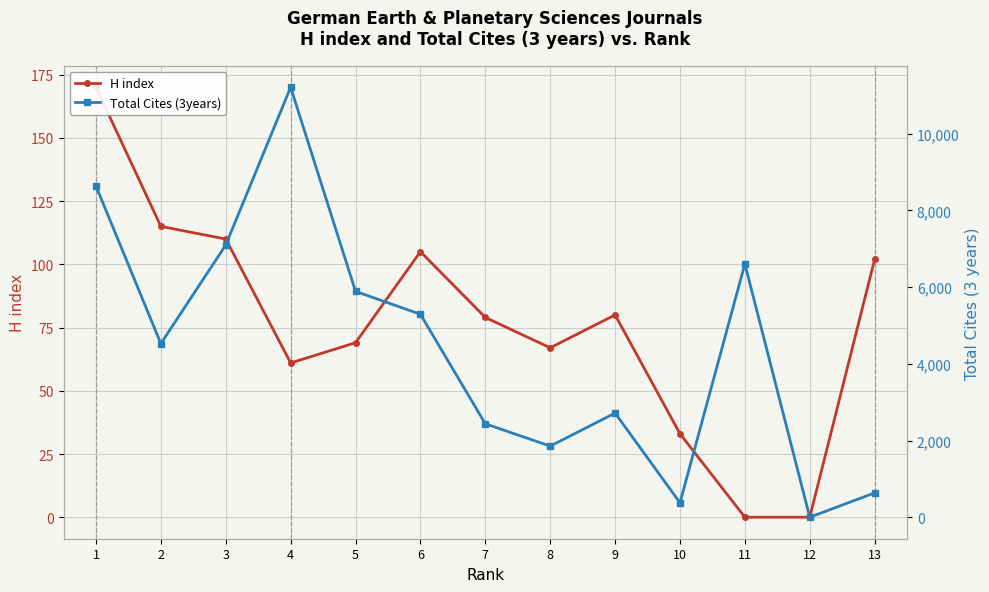

Reading right to left, what are all the values shown in this chart?

H index: 13=102	12=0	11=0	10=33	9=80	8=67	7=79	6=105	5=69	4=61	3=110	2=115	1=170
Total Cites (3years): 13=635	12=0	11=6606	10=377	9=2717	8=1855	7=2437	6=5293	5=5891	4=11213	3=7100	2=4529	1=8636